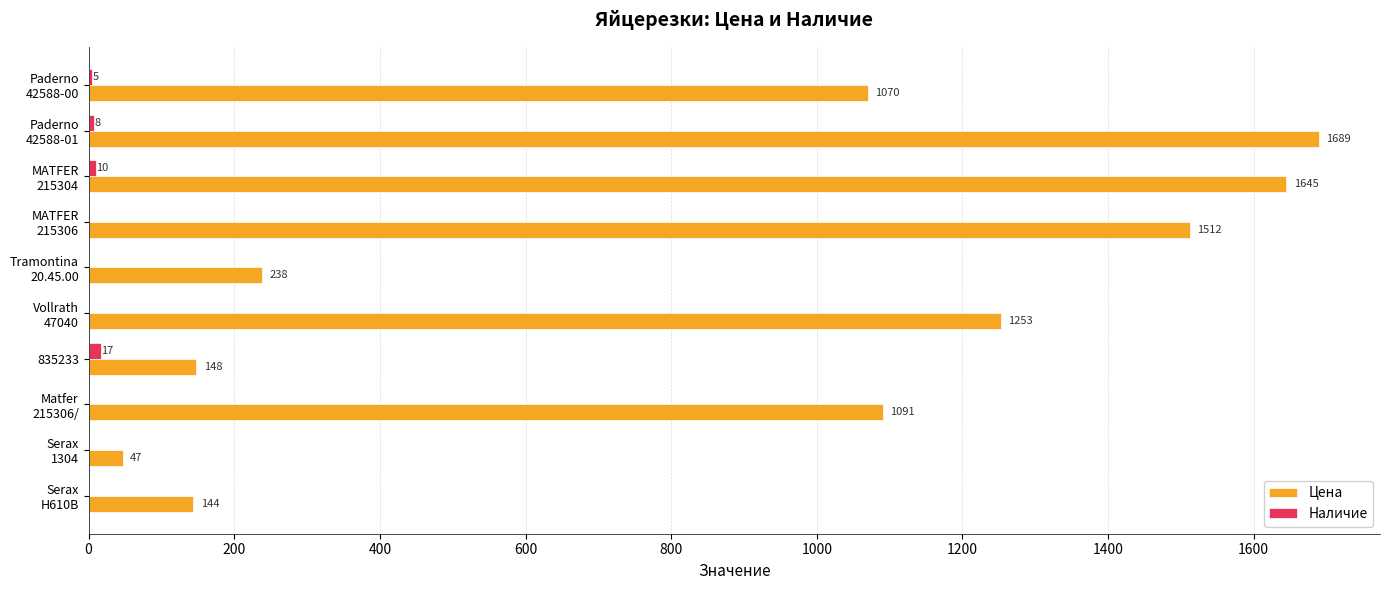

Which series has the largest total across all categories?

Цена